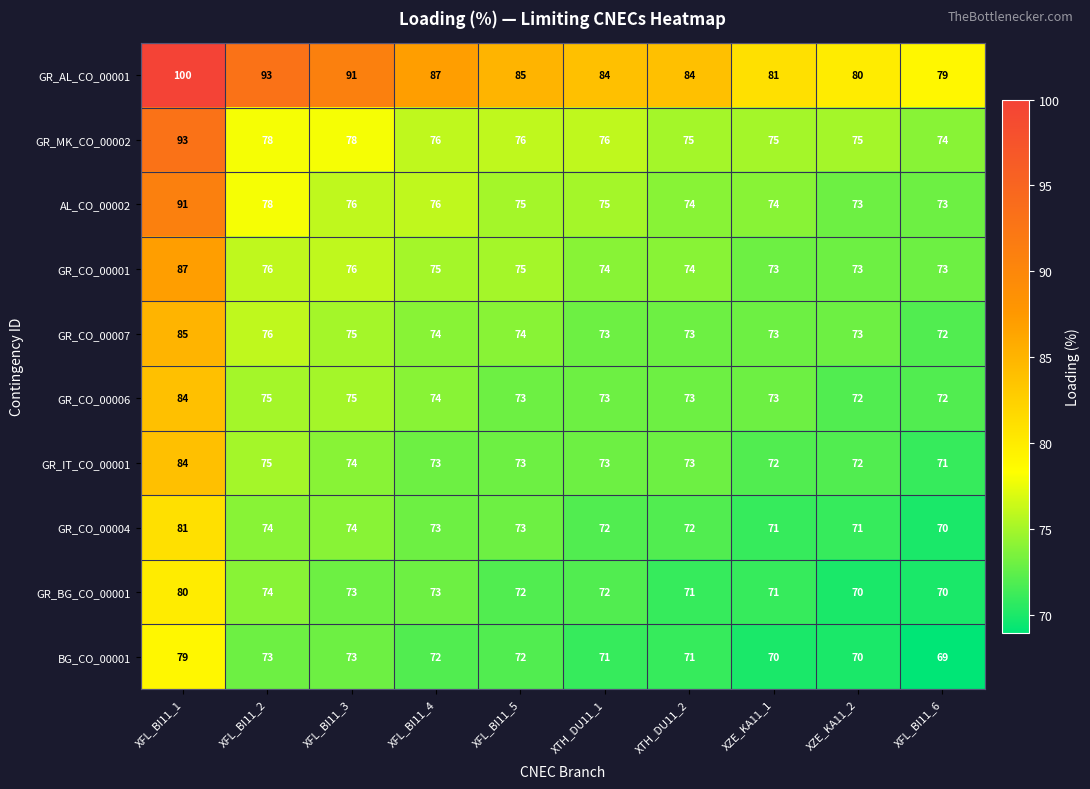

Is it true that BG_CO_00001 equals 73 at XFL_BI11_2?

True